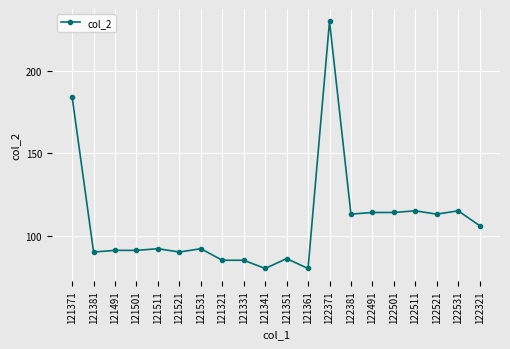

Reading left to right, list all the values displayed in this chart.

121371=184	121381=90	121491=91	121501=91	121511=92	121521=90	121531=92	121321=85	121331=85	121341=80	121351=86	121361=80	122371=230	122381=113	122491=114	122501=114	122511=115	122521=113	122531=115	122321=106